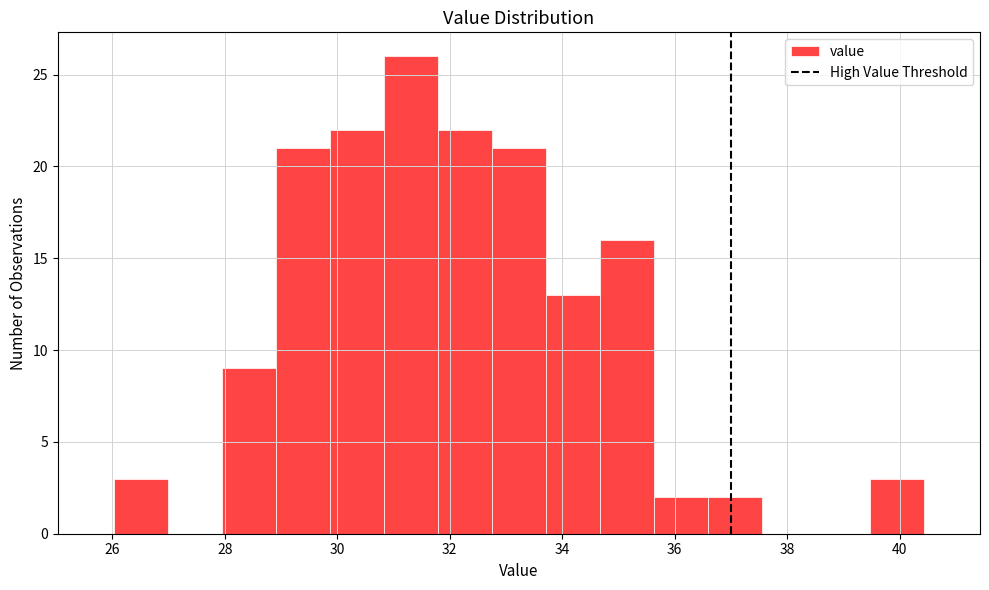

Reading left to right, transcribe this chart: for each bar, give the range it covers on the x-axis and its height. Neither the bar edges nor the heights are printed on the chart, so give them approximately, as read against the axes.

26.0 to 27.0: 3
27.0 to 28.0: 0
28.0 to 29.0: 9
29.0 to 29.8: 21
29.8 to 30.8: 22
30.8 to 31.8: 26
31.8 to 32.8: 22
32.8 to 33.8: 21
33.8 to 34.6: 13
34.6 to 35.6: 16
35.6 to 36.6: 2
36.6 to 37.6: 2
37.6 to 38.6: 0
38.6 to 39.4: 0
39.4 to 40.4: 3